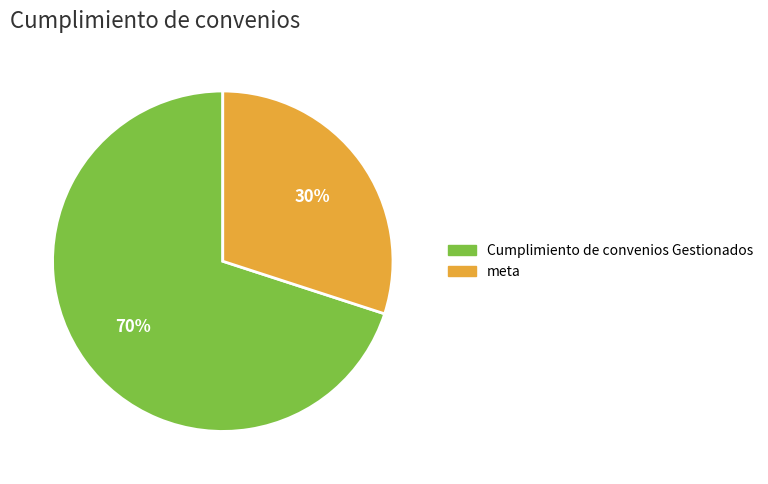

Which has a higher value, meta or Cumplimiento de convenios Gestionados?

Cumplimiento de convenios Gestionados